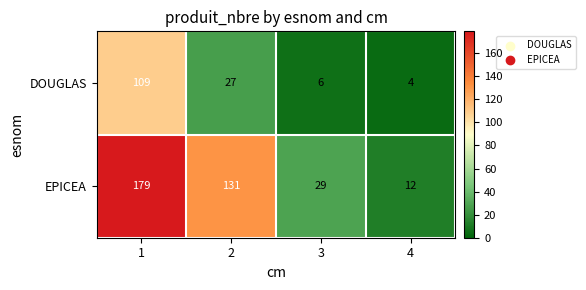

How many data points does each series have?

4